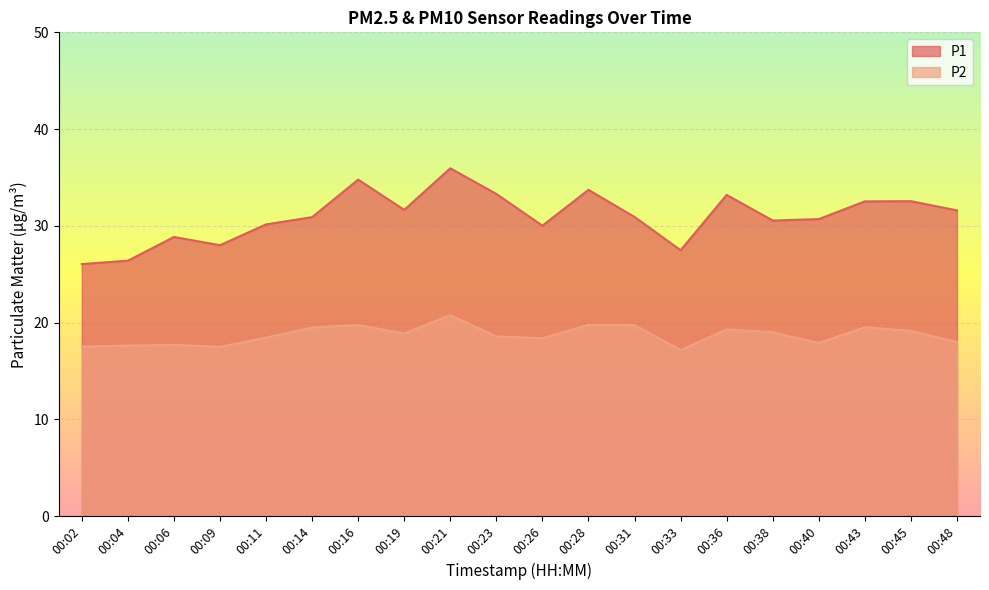

Does the chart display data point markers on the line(s)?

No